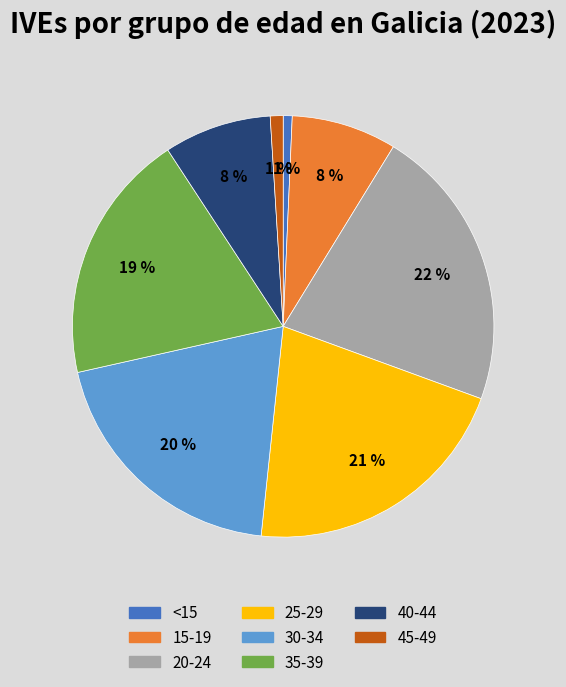

To the nearest percent, what is the difference between the largest and smallest slice percentages?

21%